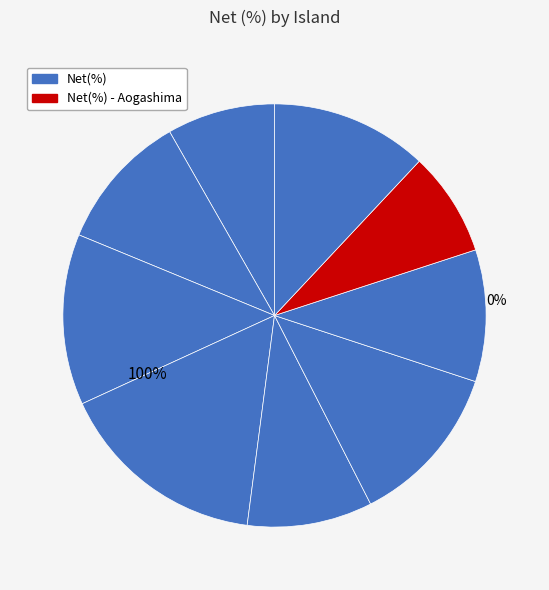

To the nearest percent, what is the average slice percentage?

11%